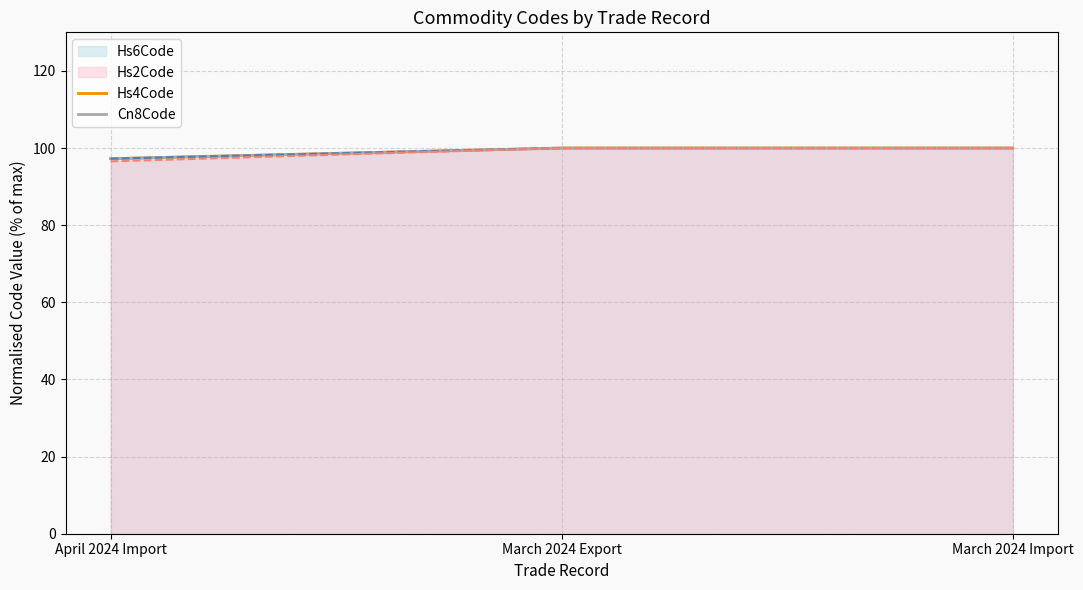

The value of Hs2Code at April 2024 Import is 151.2. True or false?

False